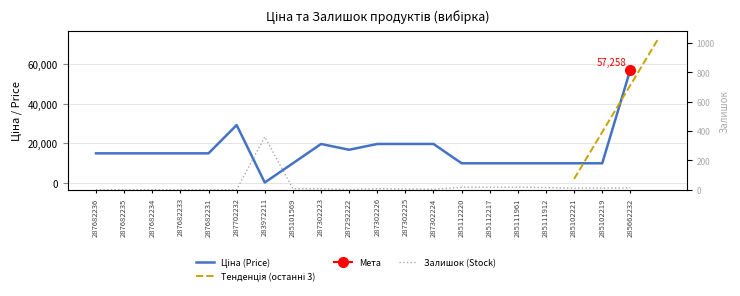

What is the sum of all Залишок values?

491.0